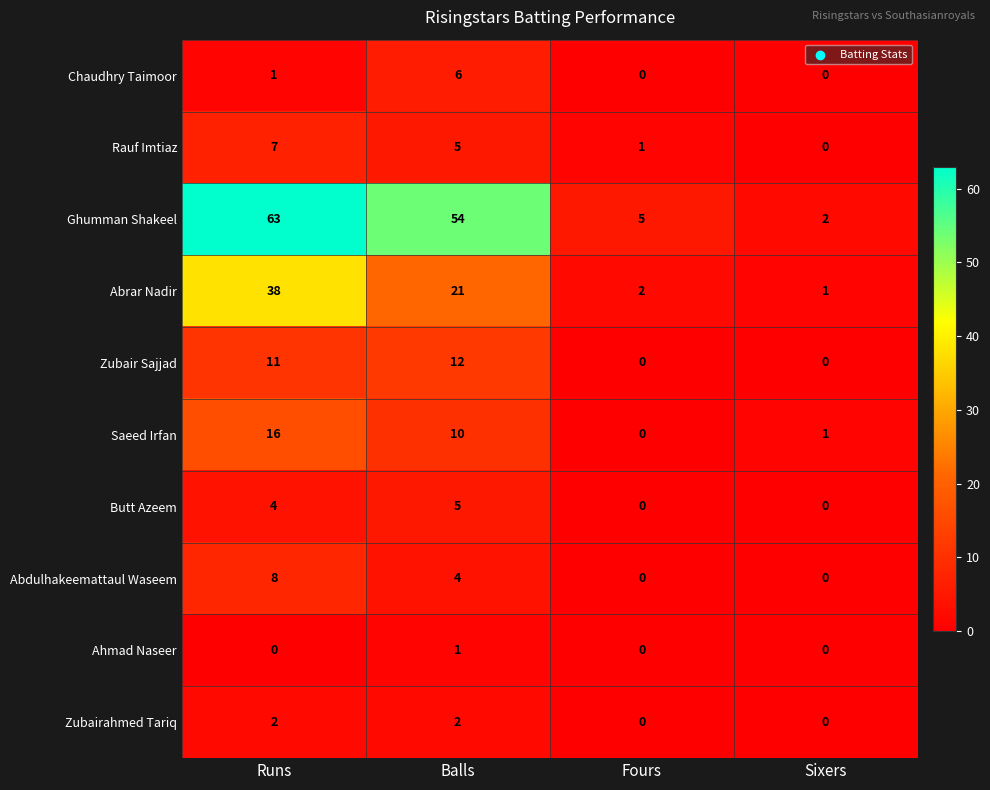

What is the sum of all Abdulhakeemattaul Waseem values?

12